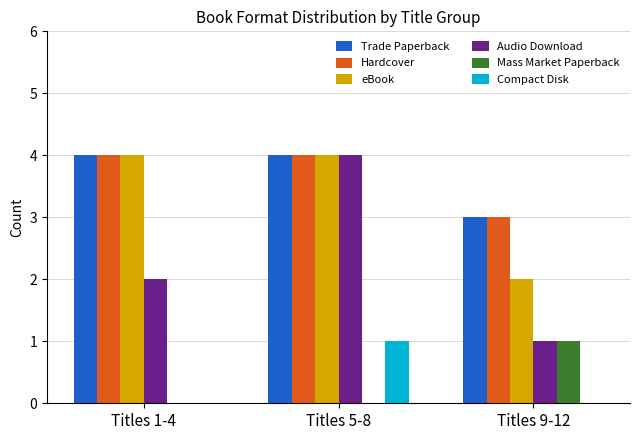

How many data points does each series have?

3